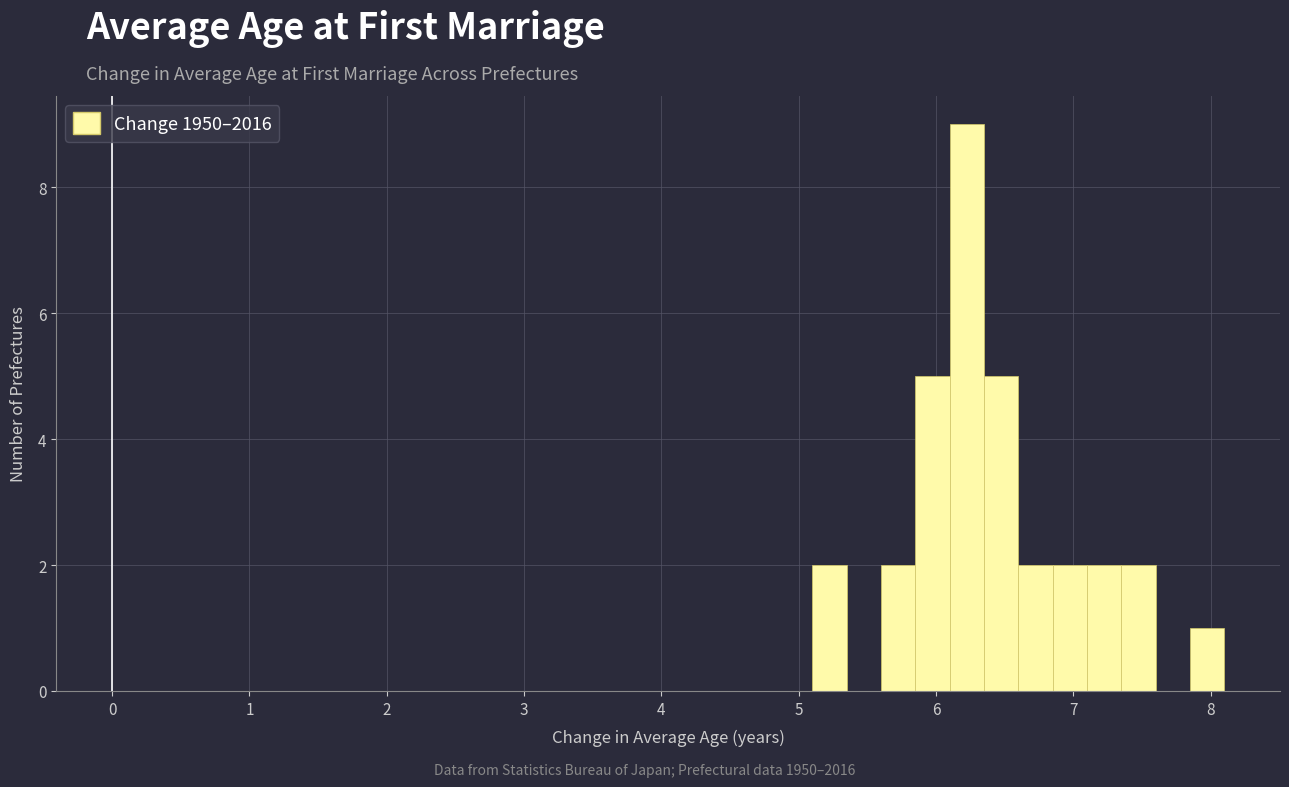

Read against the x-axis, roughly where is the centre of the tallest bar?

6.2